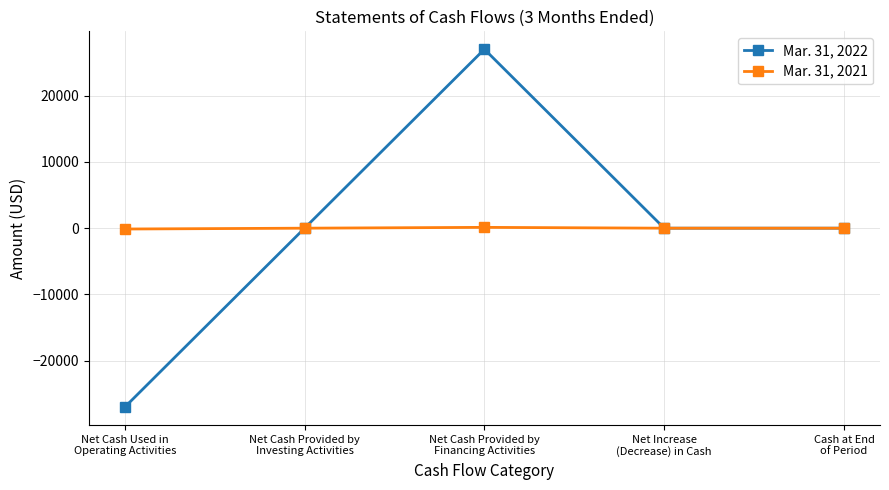

What is the minimum value shown in the chart?

-26994